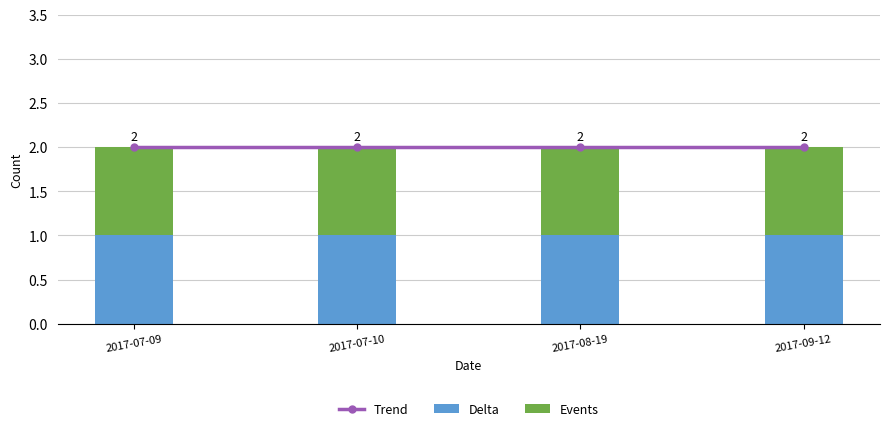

Which category has the highest value in the Events series?

2017-07-09